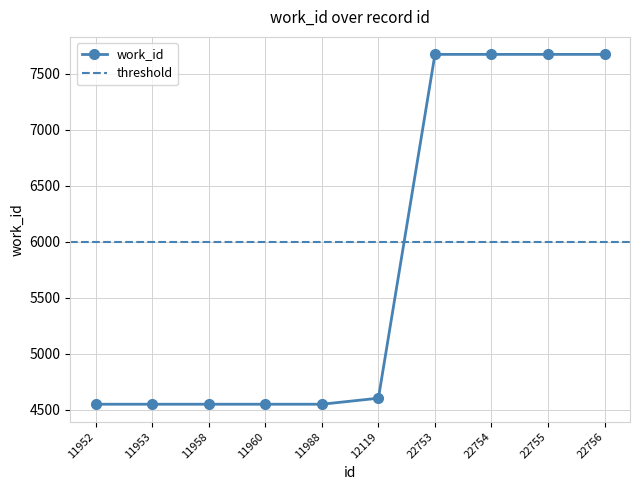

Rank the categories by value from highest to lowest.

22753, 22754, 22755, 22756, 12119, 11952, 11953, 11958, 11960, 11988